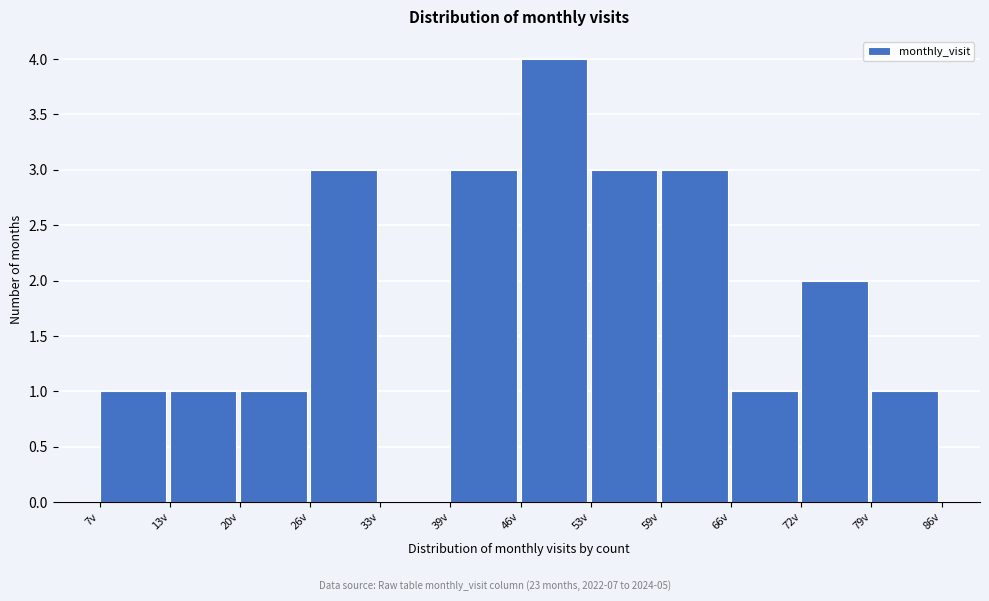

Reading left to right, what are all the values shown in this chart?

7v=1	13v=1	20v=1	26v=3	33v=0	39v=3	46v=4	53v=3	59v=3	66v=1	72v=2	79v=1